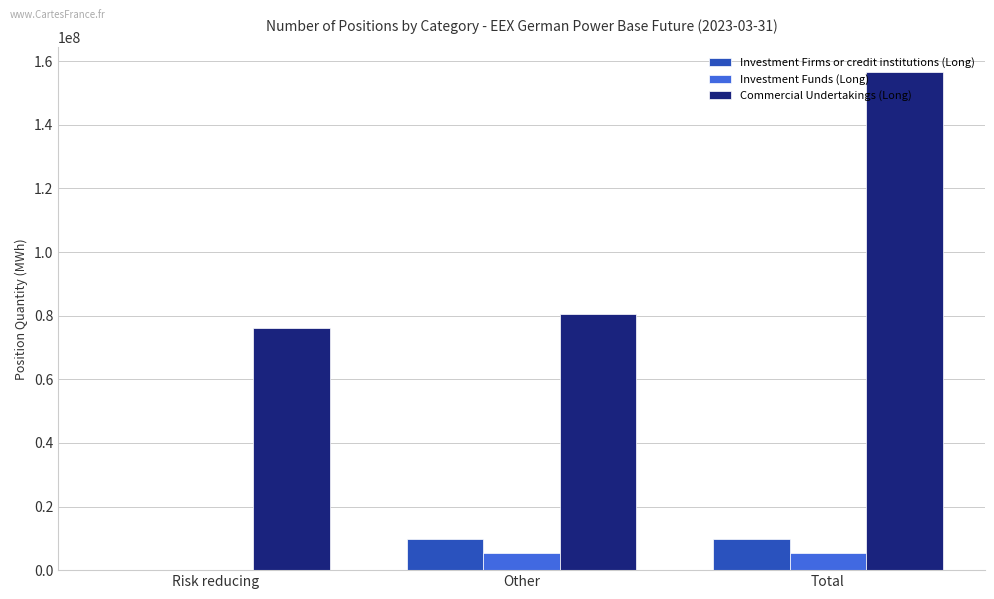

What is the approximate value of Commercial Undertakings (Long) at Other?

80422325.2